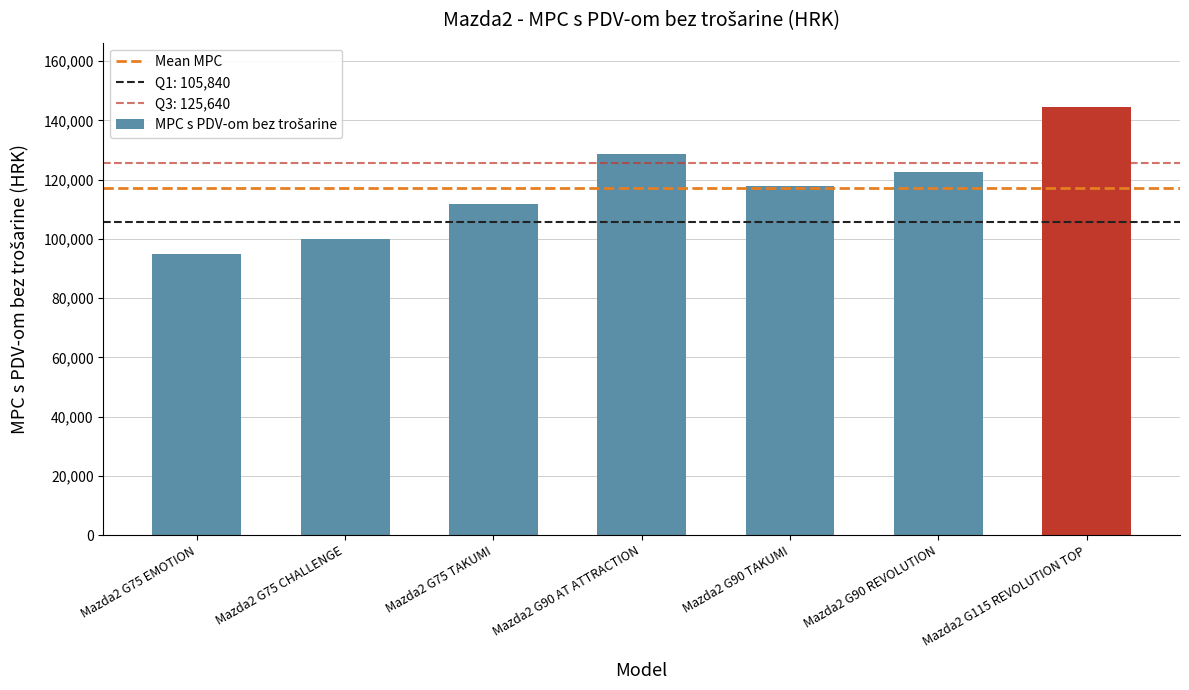

Approximately how many times larger is the value at Mazda2 G75 TAKUMI compared to Mazda2 G90 REVOLUTION?

0.9